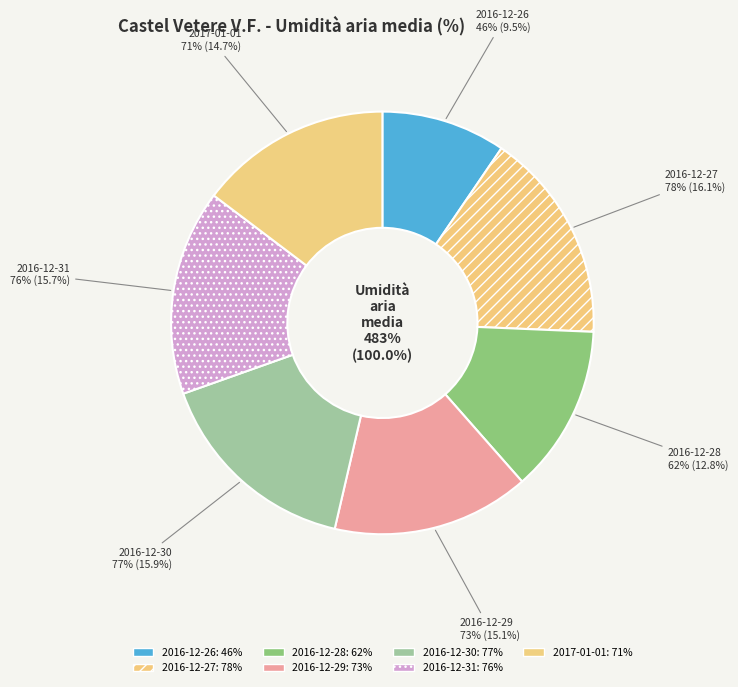

True or false: 2016-12-31 accounts for 16% of the total.

True